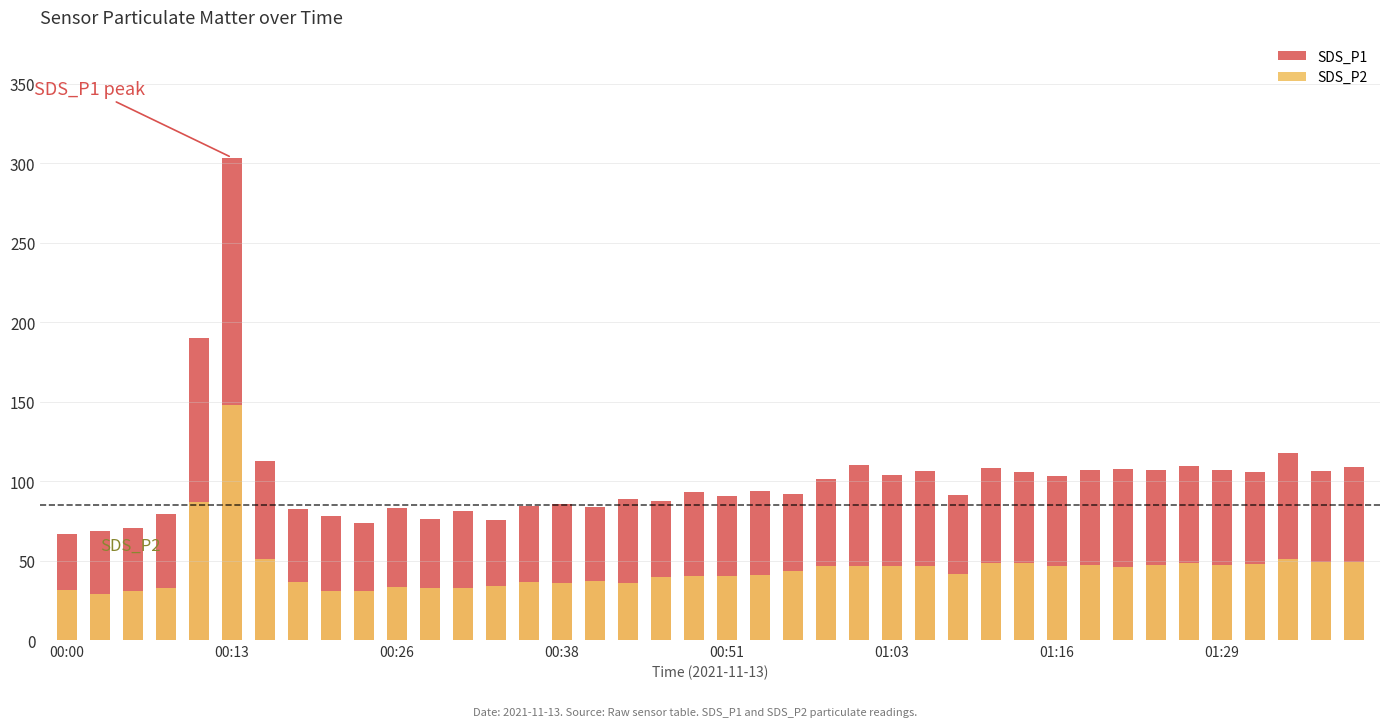

List the series in order of their overall mean, lowest first.

SDS_P2, SDS_P1